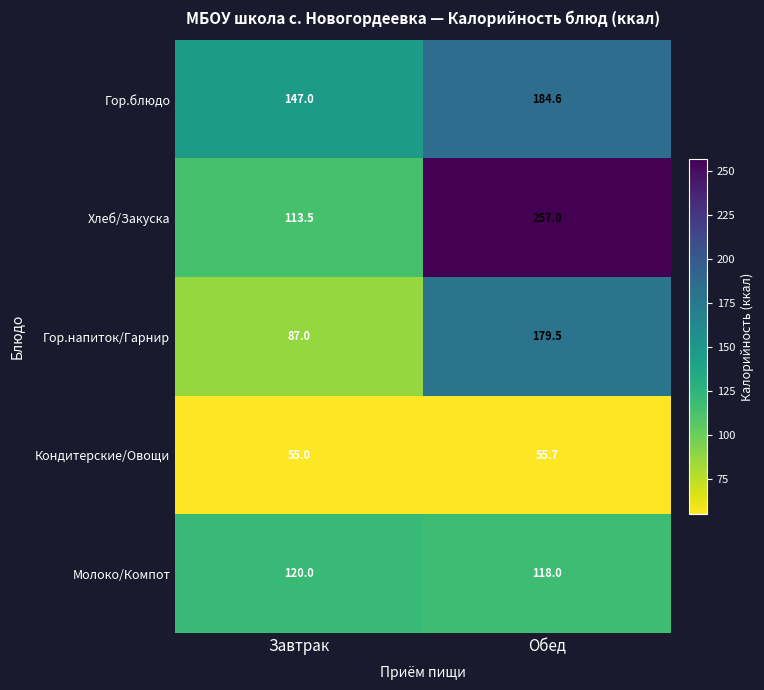

The value of Гор.напиток/Гарнир at Обед is 62.0. True or false?

False